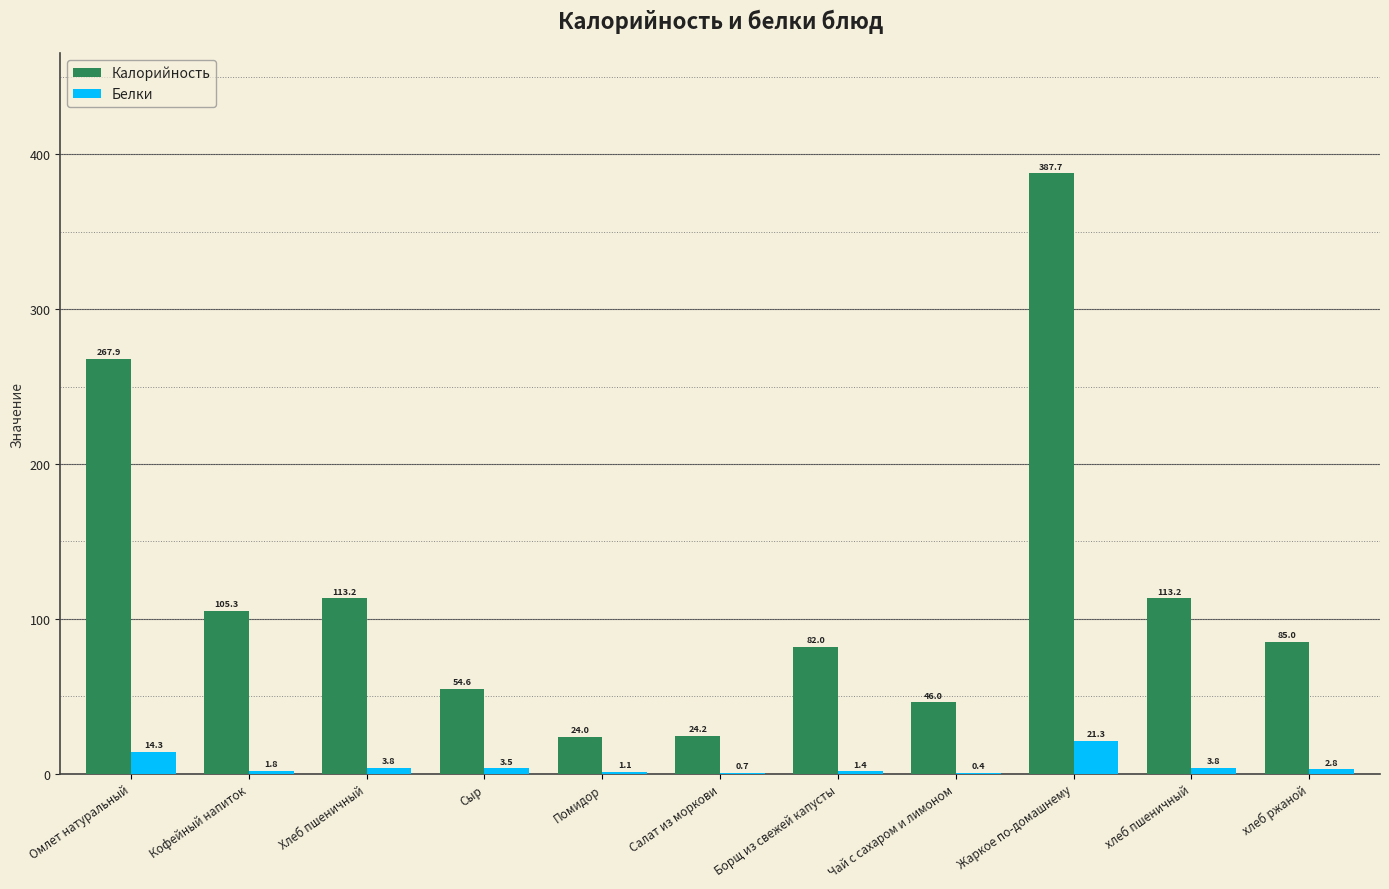

Which series has the largest total across all categories?

Калорийность